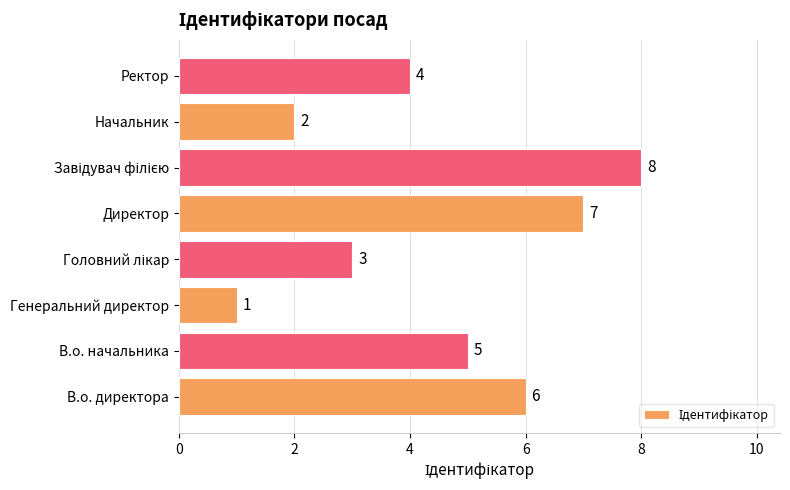

How many data points are less than 5?

4